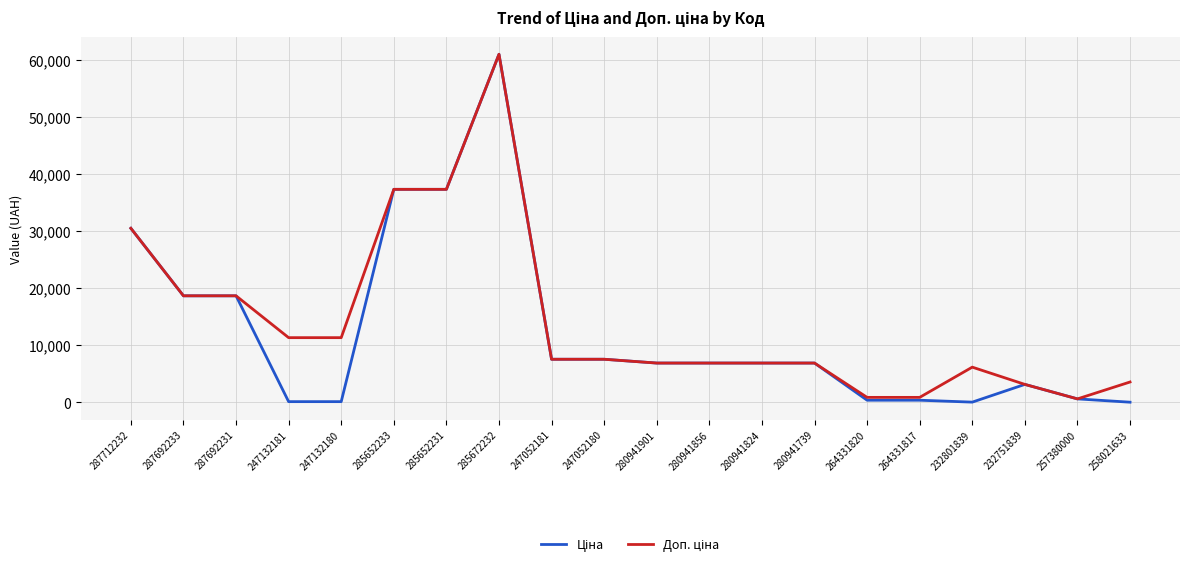

At which category is the sum across all series the highest?

285672232